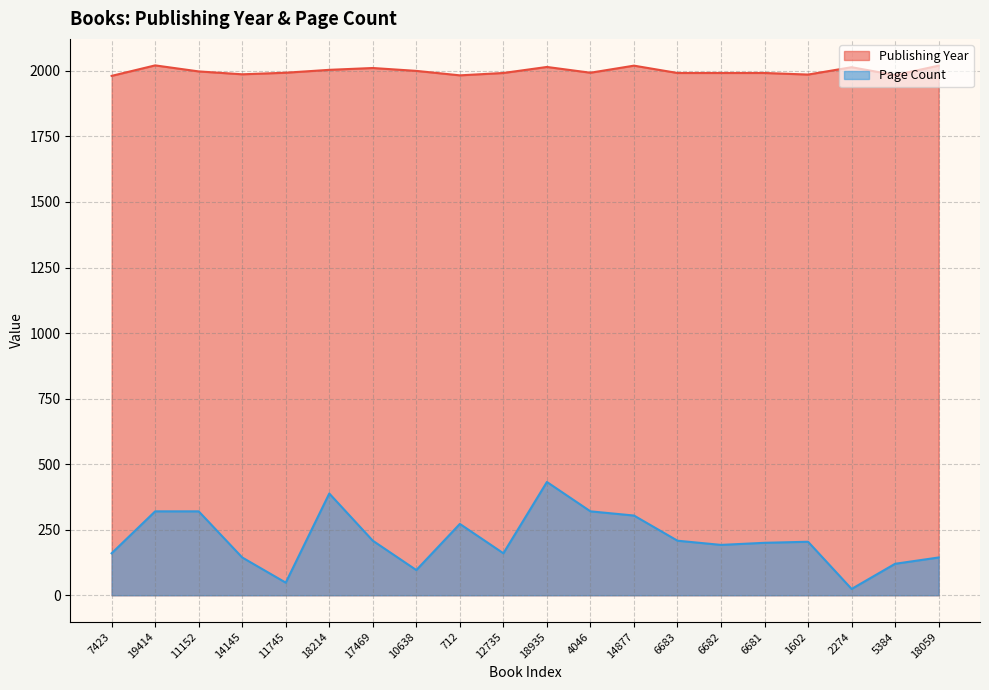

Which has a higher value, 19414 or 4046?

19414